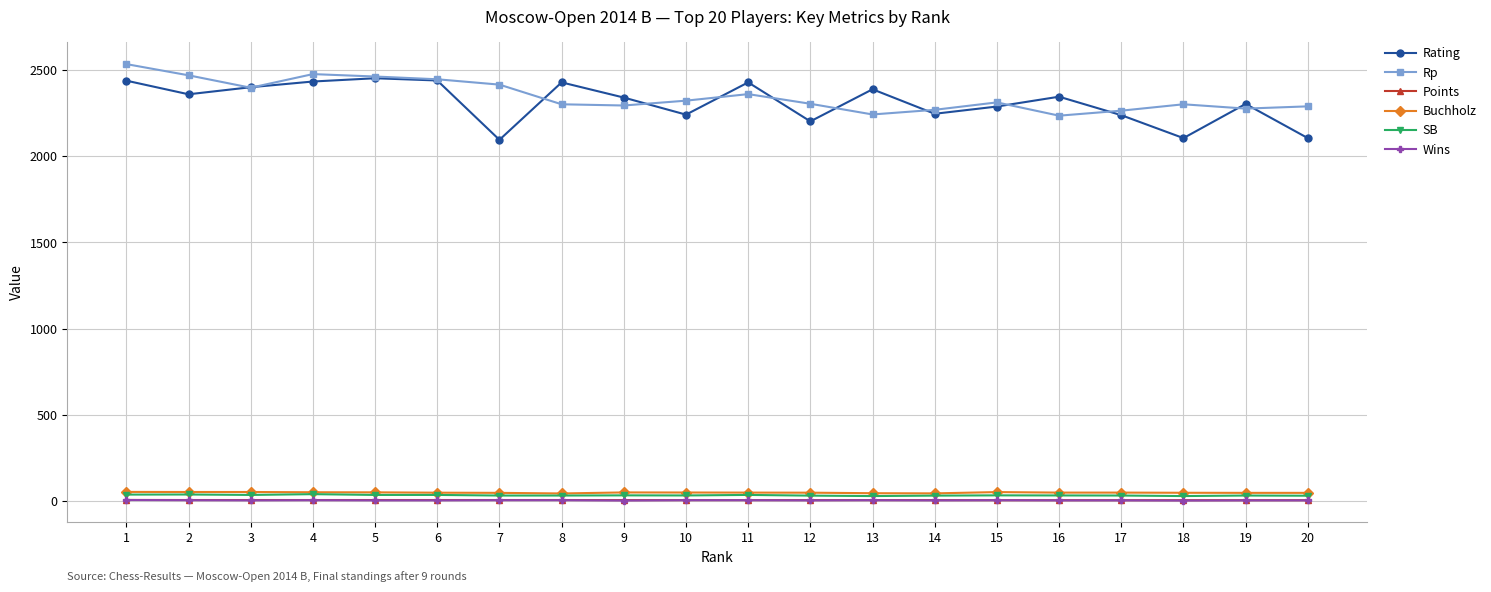

True or false: Rp and SB cross at least once.

False